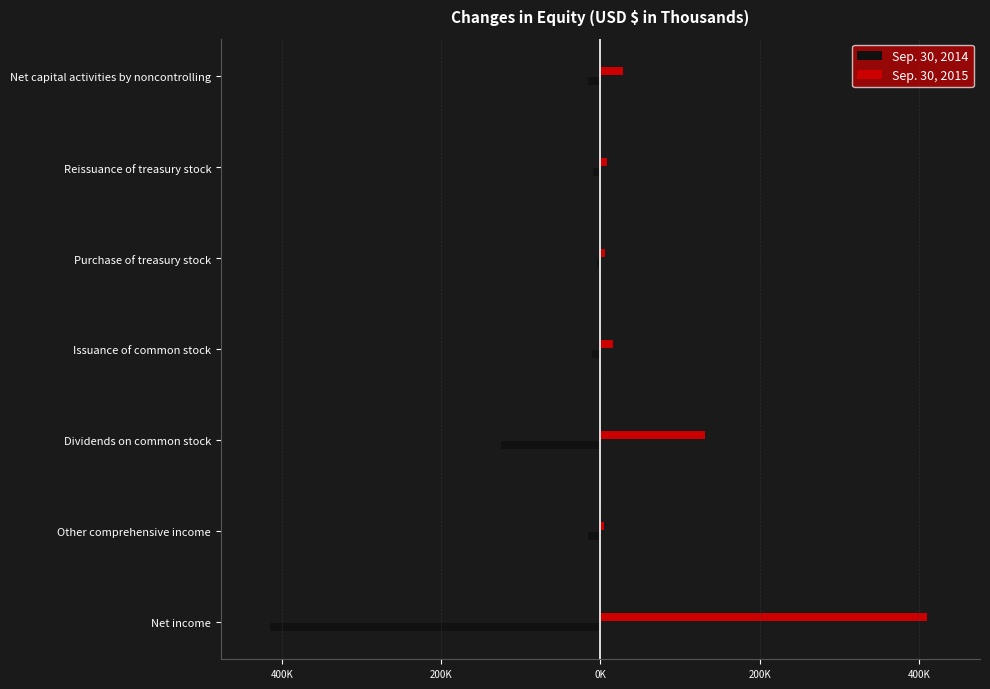

What is the sum of all Sep. 30, 2015 values?

604071